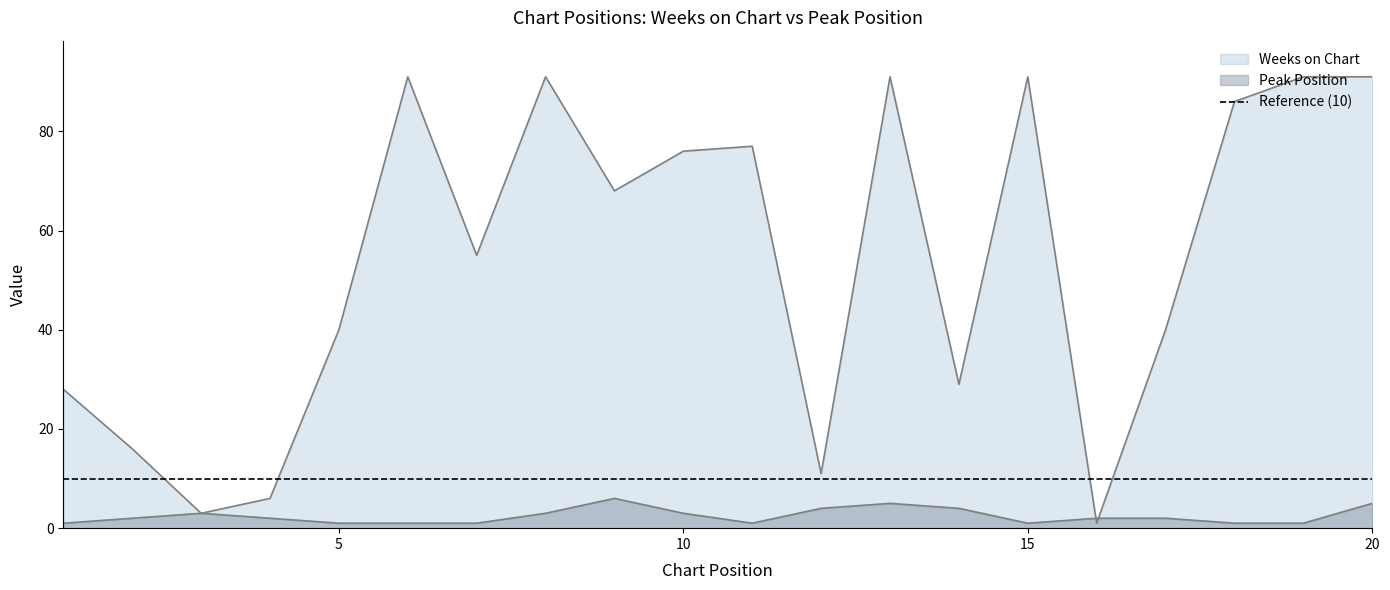

How many data points in Peak Position are above 2?

8